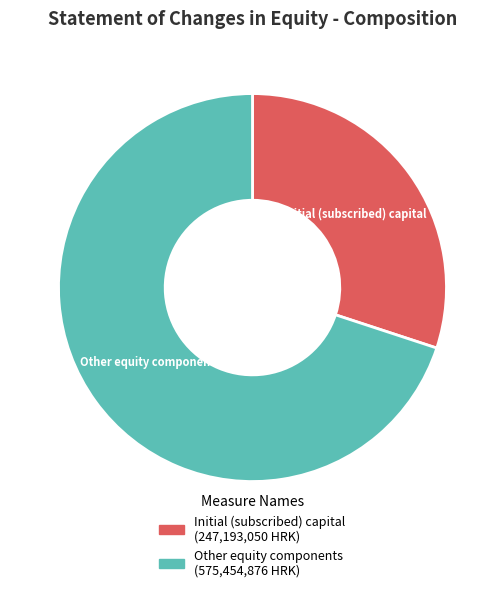

Does any single category account for the majority?

Yes